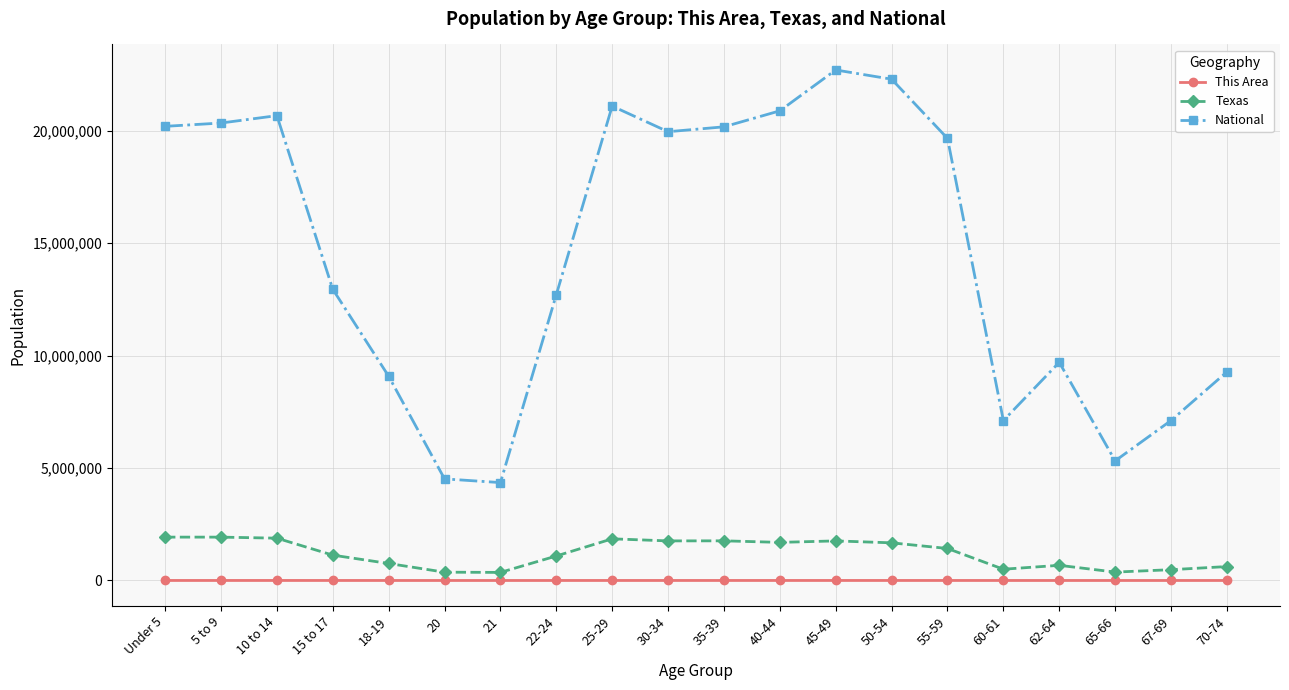

Which series has the largest range (max minus min)?

National